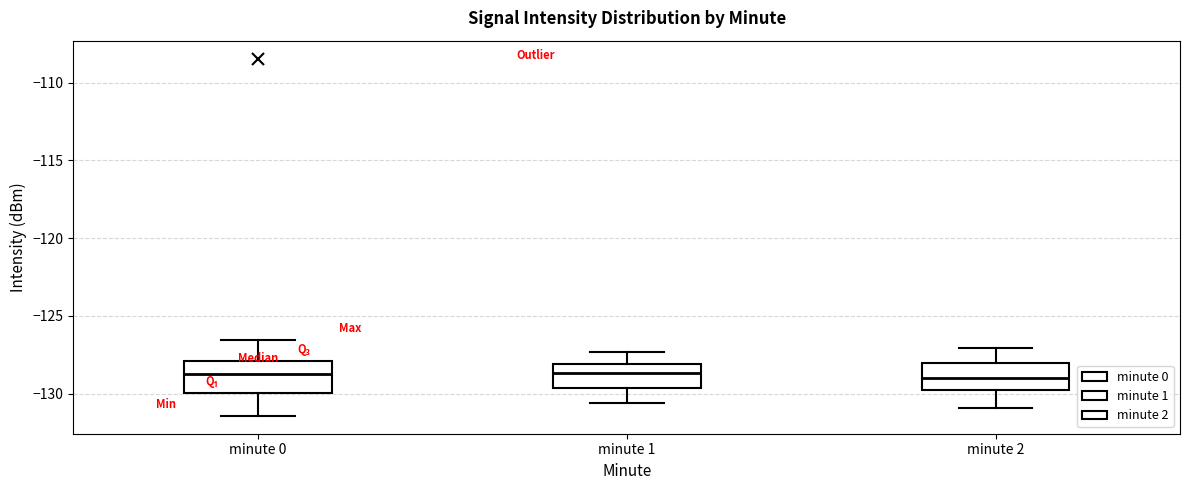

Reading left to right, transcribe this box plot: for each box, give where its median line is, the range the box spans, and where its two whiskers end, as read against the y-axis. The values are not printed on the chart, so give them approximately, as read against the axis.

minute 0: median -129.0, box -130.0 to -128.0, whiskers -131.5 to -126.5
minute 1: median -128.5, box -129.5 to -128.0, whiskers -130.5 to -127.5
minute 2: median -129.0, box -130.0 to -128.0, whiskers -131.0 to -127.0